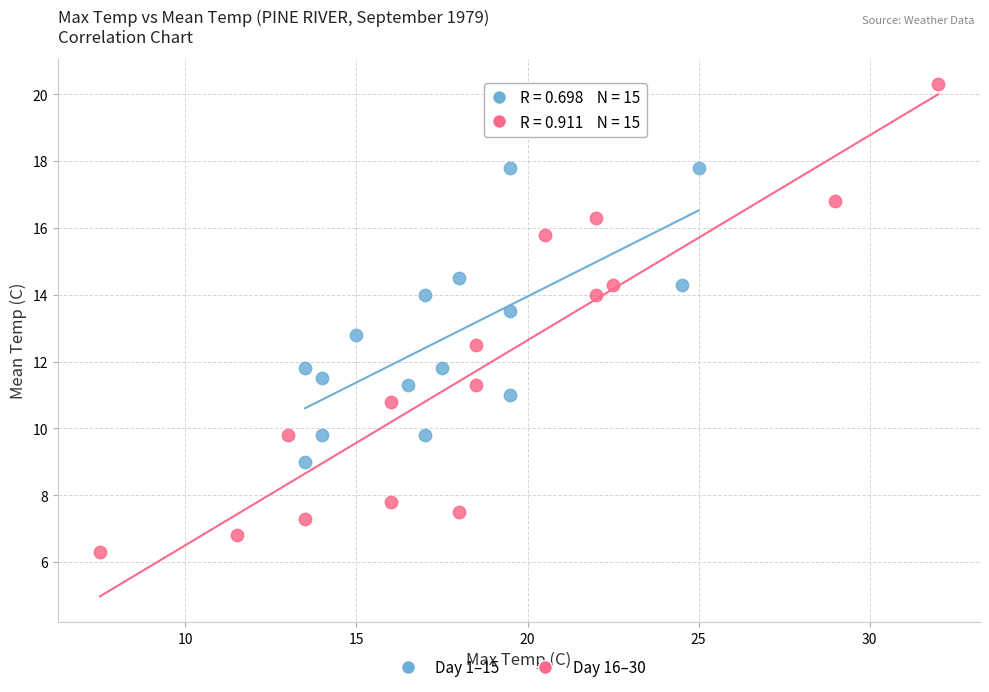

Which series has the widest spread of Y values?

Day 16–30